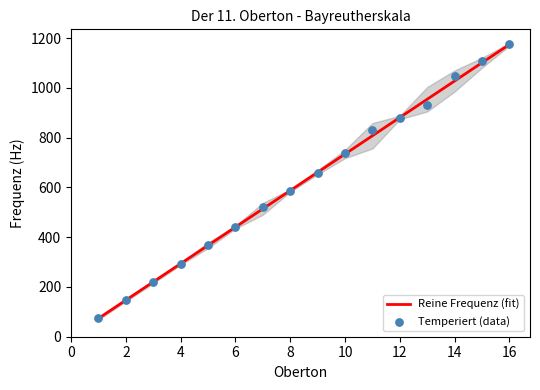

What is the minimum value for Reine Frequenz (fit)?

73.4